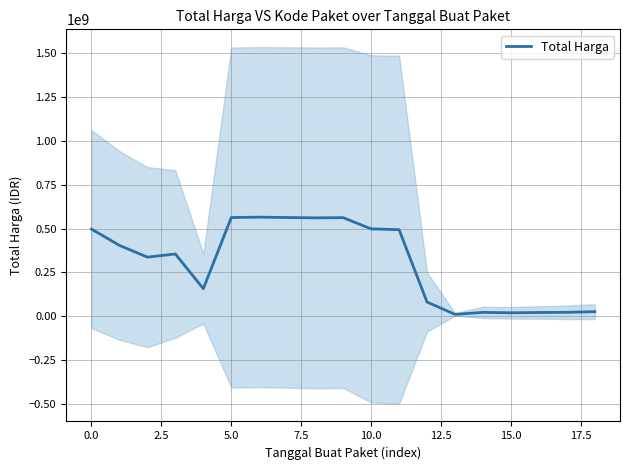

Does the chart display data point markers on the line(s)?

No